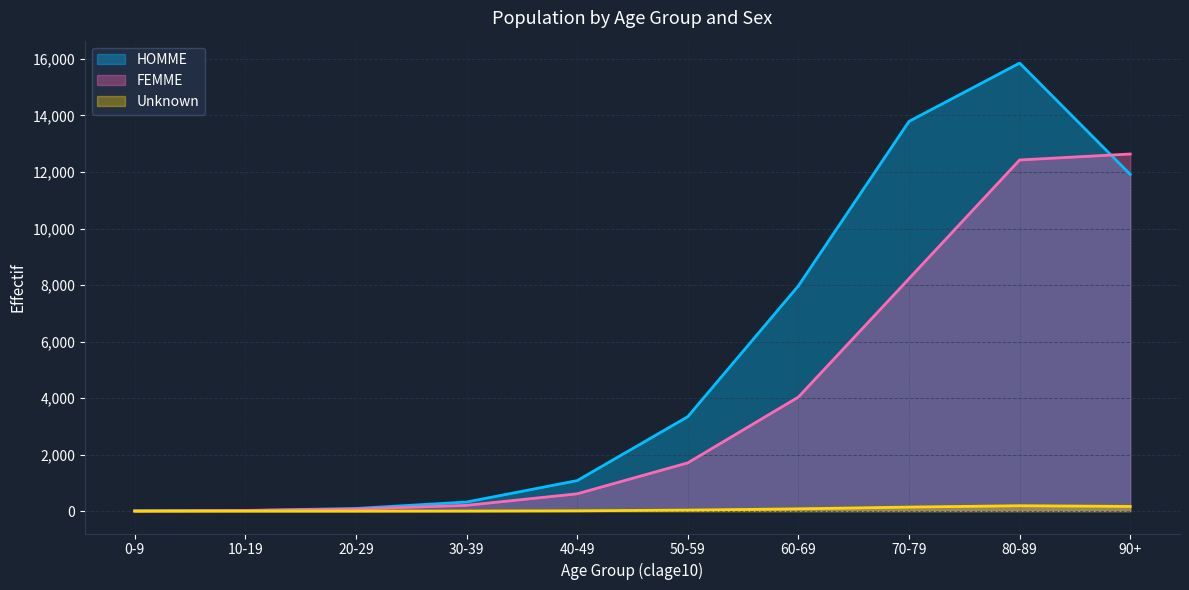

What are all the series names shown in the legend?

HOMME, FEMME, Unknown